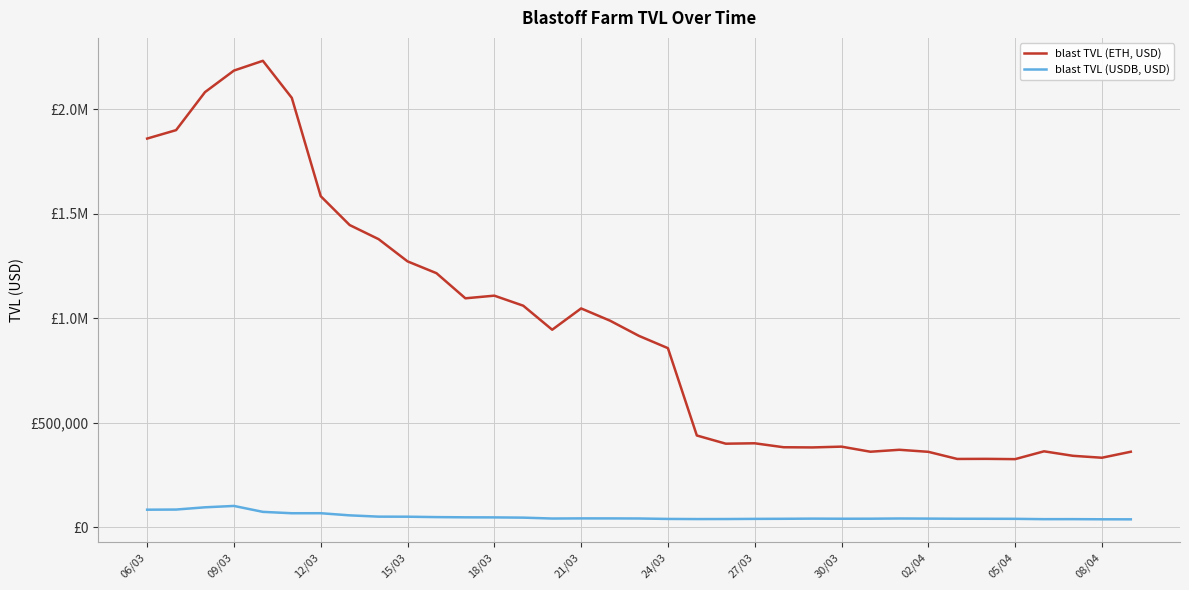

Is this an area chart (filled region under the line)?

No